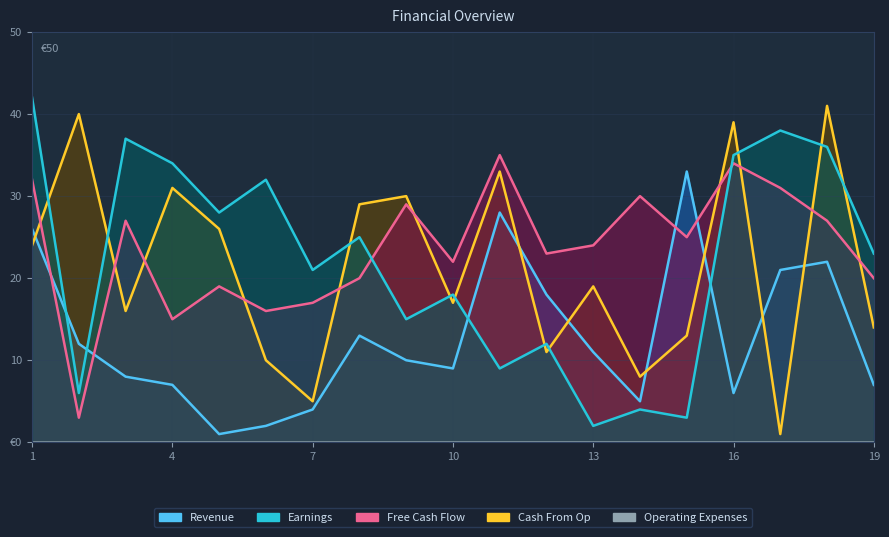

Does the chart display data point markers on the line(s)?

No